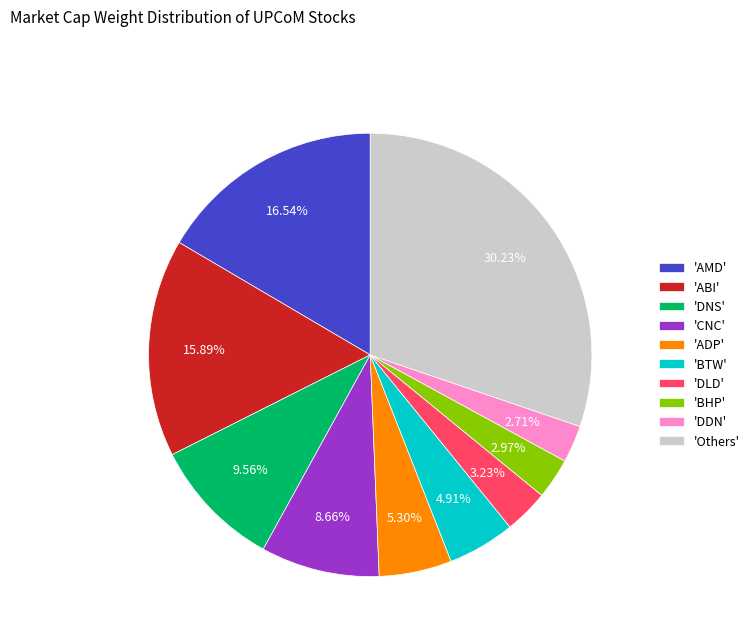

Combined, do 'ADP' and 'BHP' account for over 50%?

No